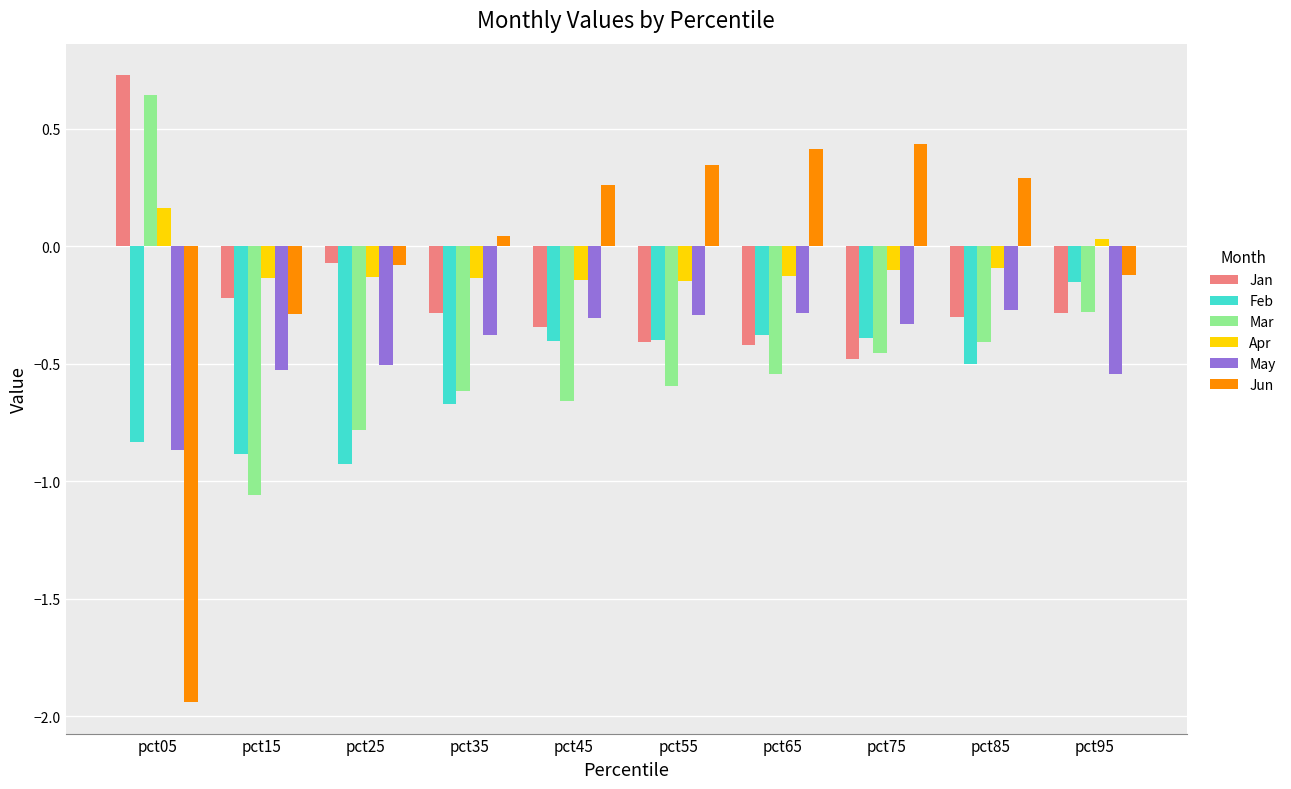

What is the average value of the May series?

-0.4